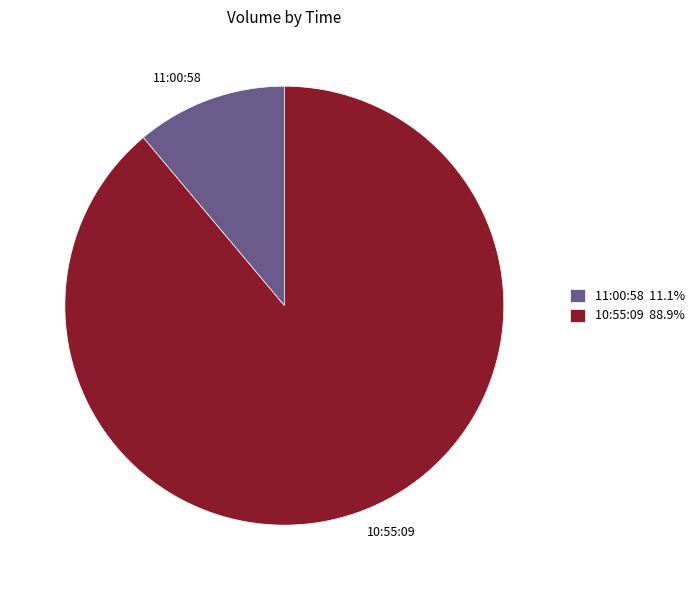

How many segments does this pie chart have?

2